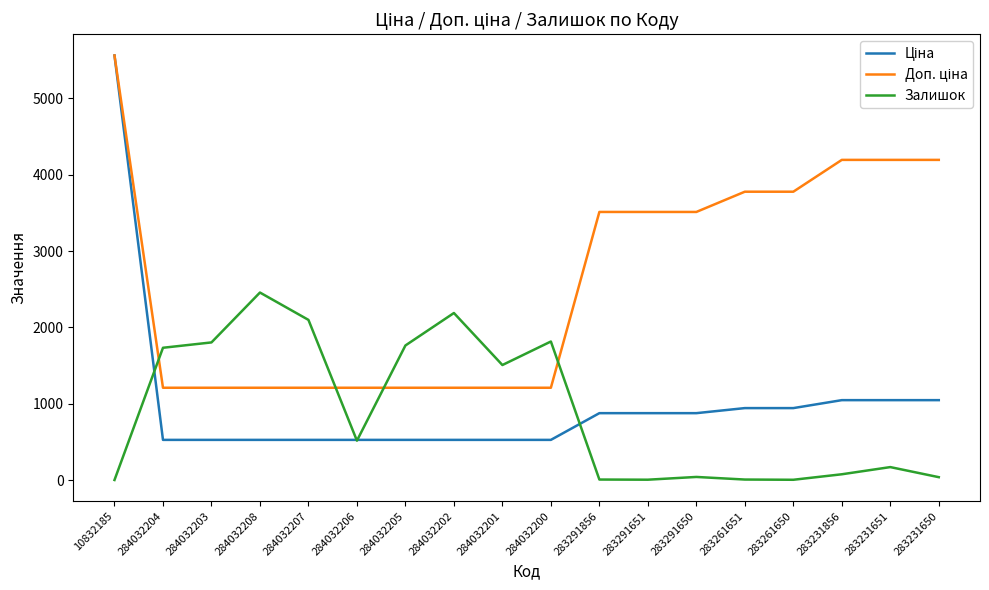

What is the difference between the highest and lowest values at 284032200?

1287.8